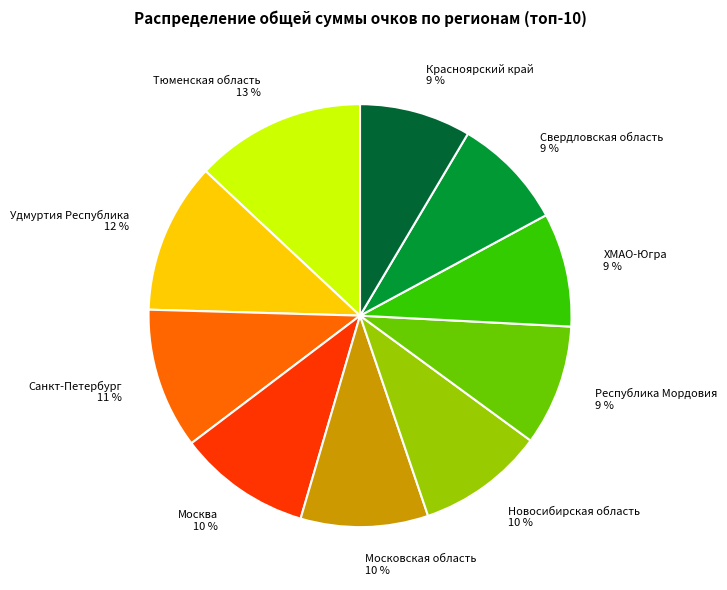

To the nearest percent, what percentage of the pie is Москва?

10%